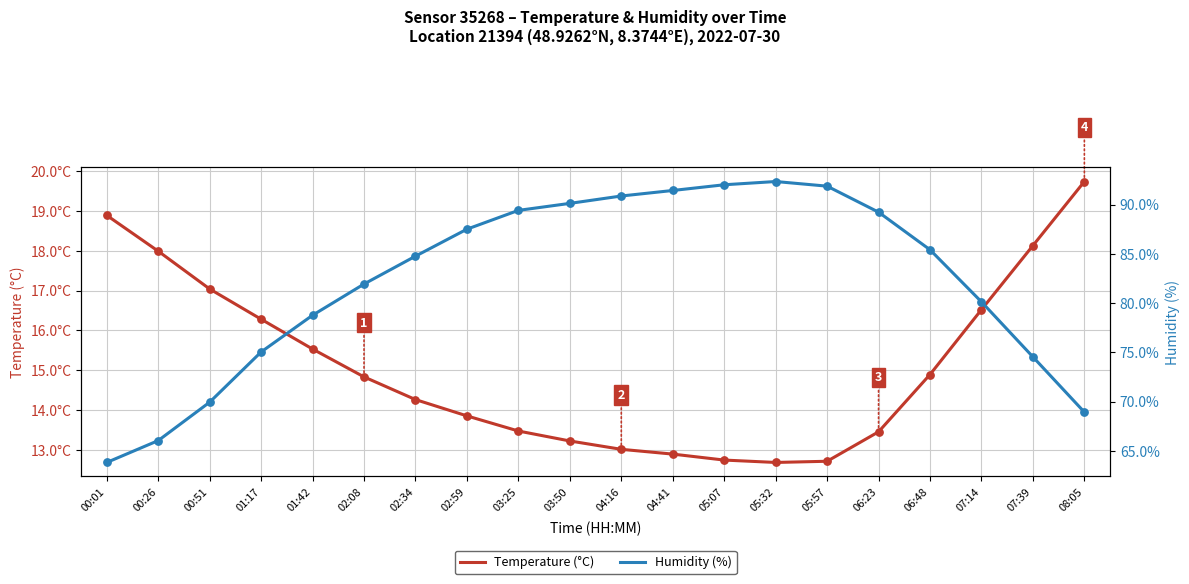

What are all the series names shown in the legend?

Temperature (°C), Humidity (%)